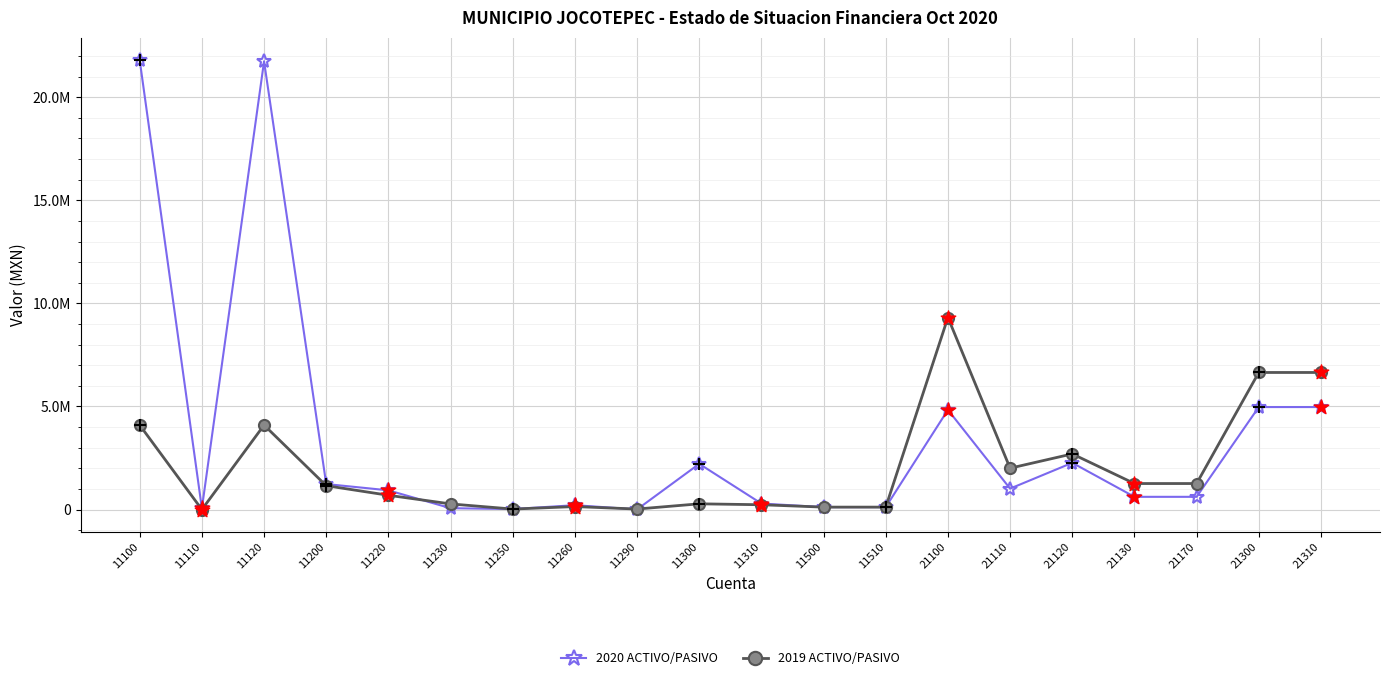

What are all the series names shown in the legend?

2020 ACTIVO/PASIVO, 2019 ACTIVO/PASIVO